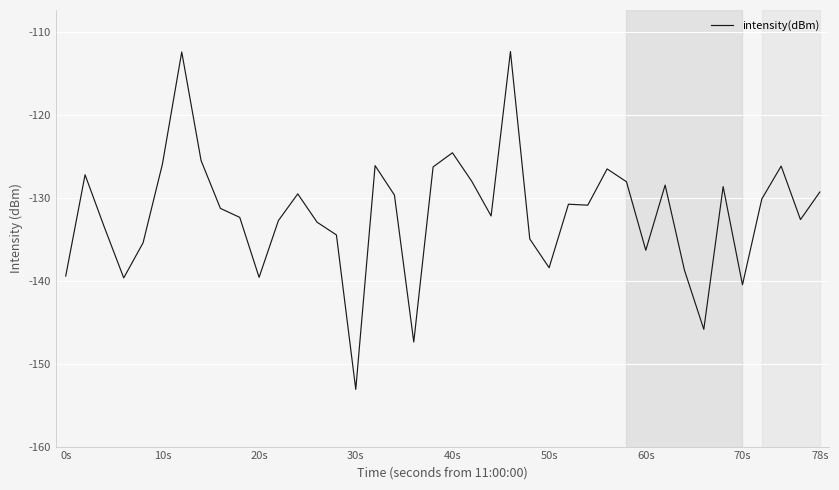

What is the smallest value displayed?

-153.1